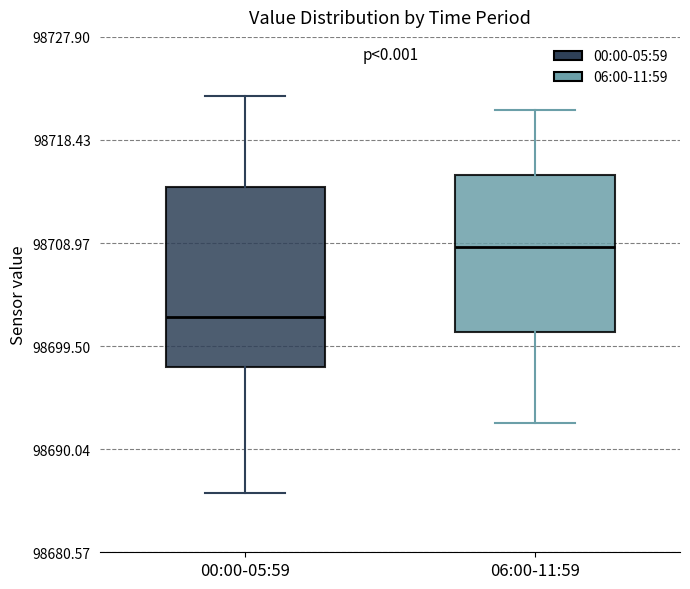

Which box has the highest median line?

06:00-11:59